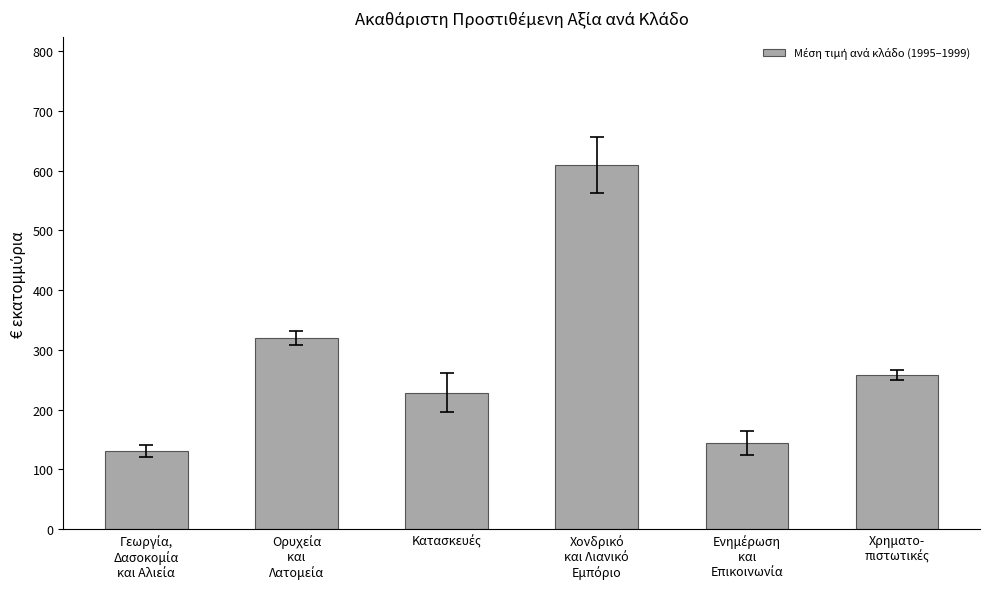

What is the minimum value shown in the chart?

130.9